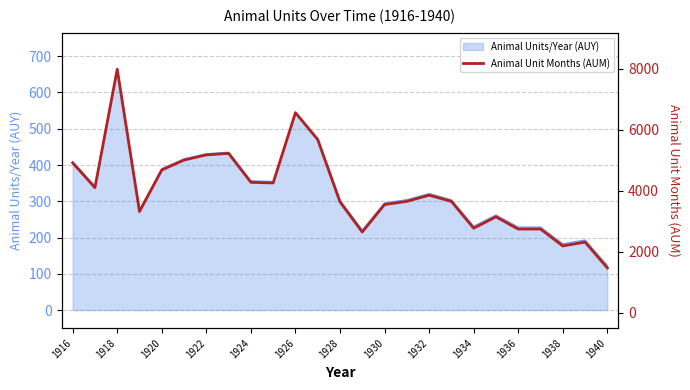

At which label does Animal Units/Year (AUY) reach its peak?

1918